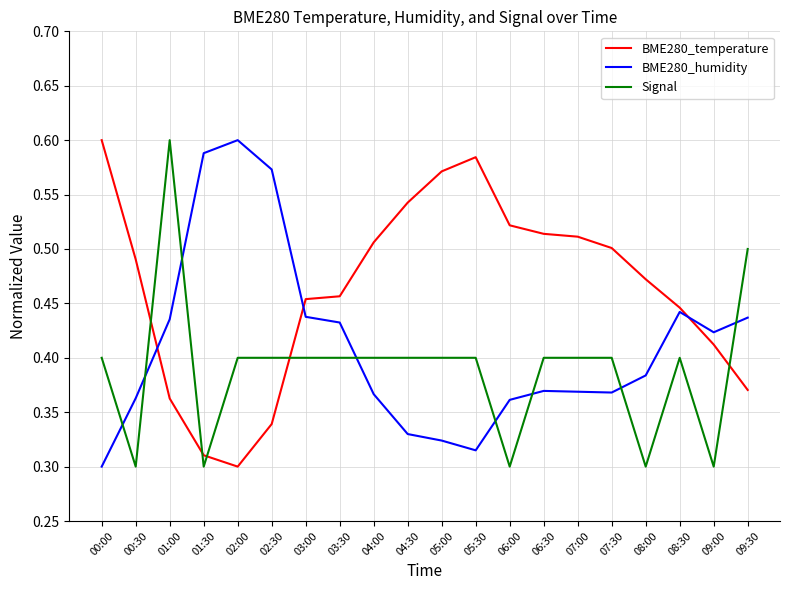

Between which two adjacent categories do BME280_humidity and Signal first intersect?

00:00 and 00:30